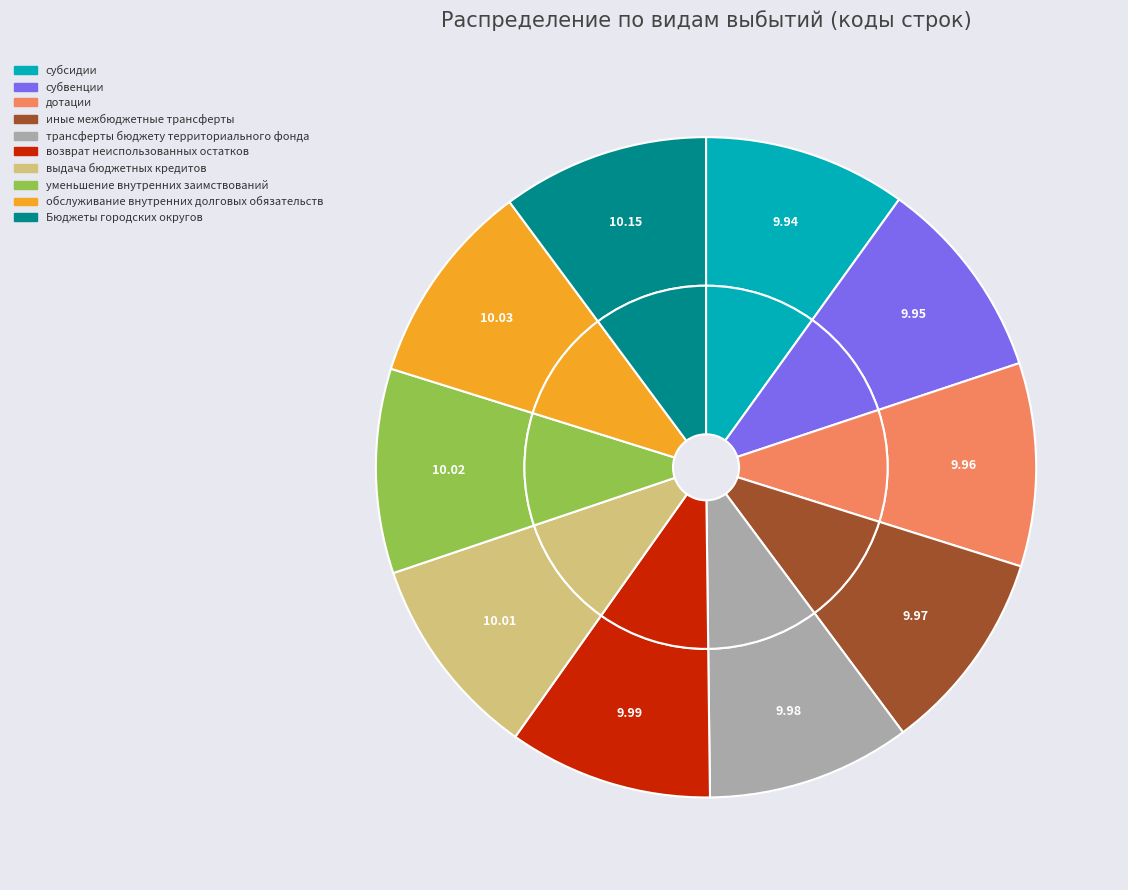

To the nearest percent, what portion does иные межбюджетные трансферты represent?

10%